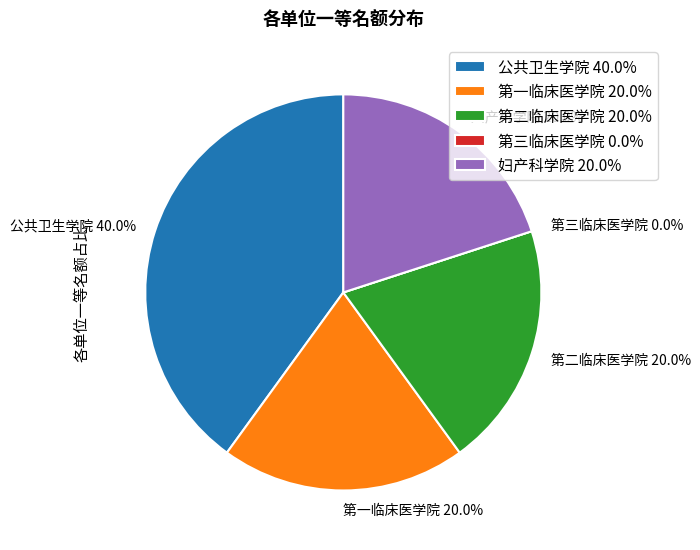

How much of the chart is everything except 第三临床医学院?

100.0%